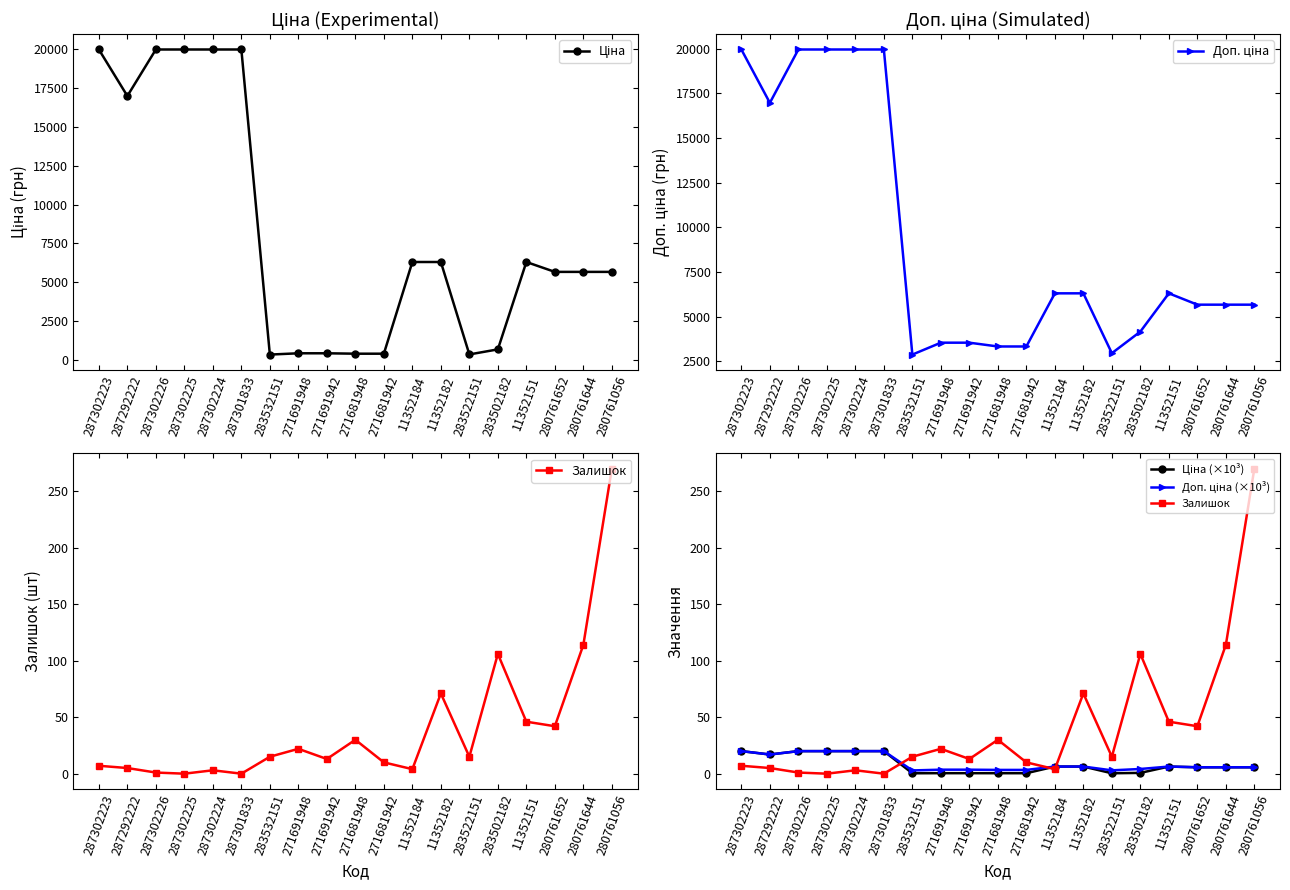

Reading left to right, list all the values displayed in this chart.

Ціна: 19964.2	16976.3	19964.2	19964.2	19964.2	19964.2	359.9	443.1	443.1	416.6	416.6	6308.8	6308.8	369.5	694.3	6308.8	5673.8	5673.8	5673.8
Доп. ціна: 19964.2	16976.3	19964.2	19964.2	19964.2	19964.2	2878.8	3545.0	3545.0	3332.5	3332.5	6308.8	6308.8	2955.8	4165.6	6308.8	5673.8	5673.8	5673.8
Залишок: 7.0	5.0	1.0	0.0	3.0	0.0	15.0	22.0	13.0	30.0	10.0	4.0	71.0	15.0	106.0	46.0	42.0	114.0	270.0
Ціна (×10³): 20.0	17.0	20.0	20.0	20.0	20.0	0.4	0.4	0.4	0.4	0.4	6.3	6.3	0.4	0.7	6.3	5.7	5.7	5.7
Доп. ціна (×10³): 20.0	17.0	20.0	20.0	20.0	20.0	2.9	3.5	3.5	3.3	3.3	6.3	6.3	3.0	4.2	6.3	5.7	5.7	5.7